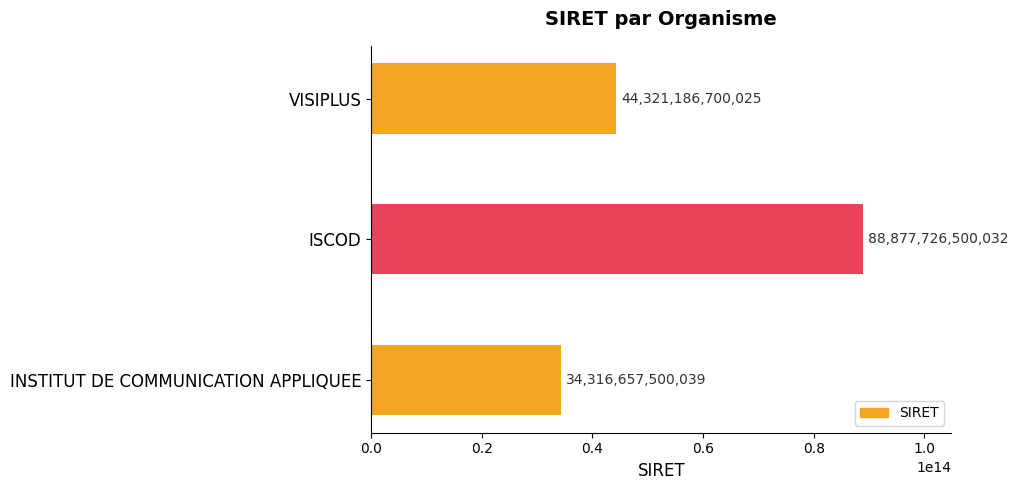

What is the difference between the maximum and minimum values?

54561068999993